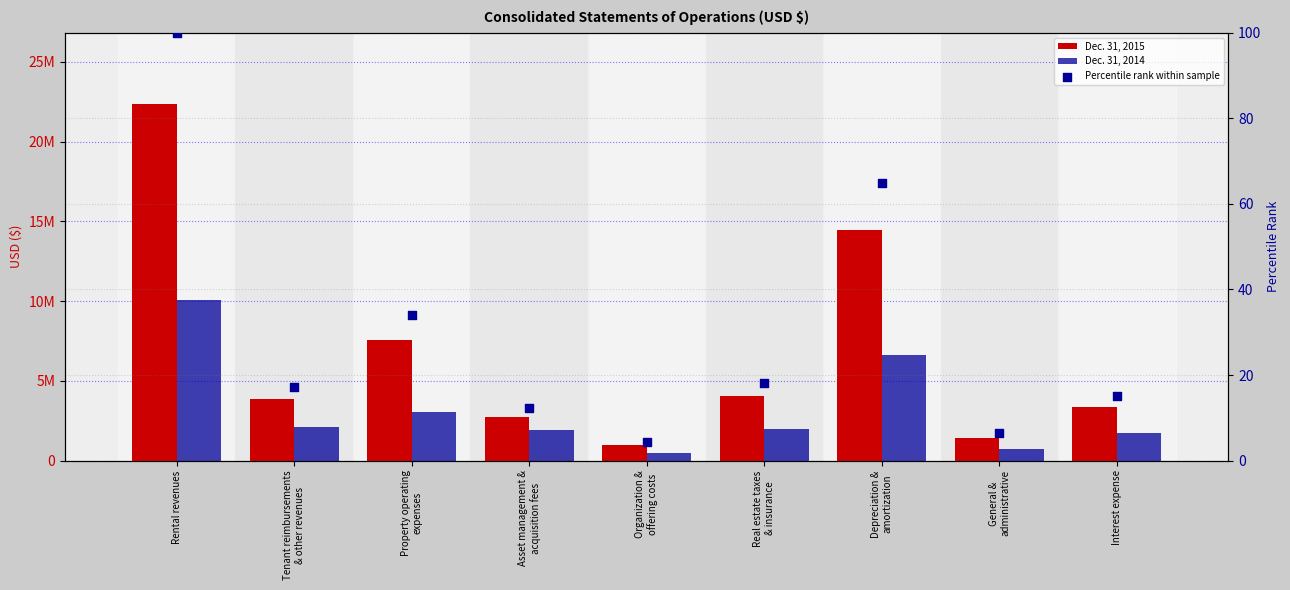

At which category is the sum across all series the highest?

Rental revenues